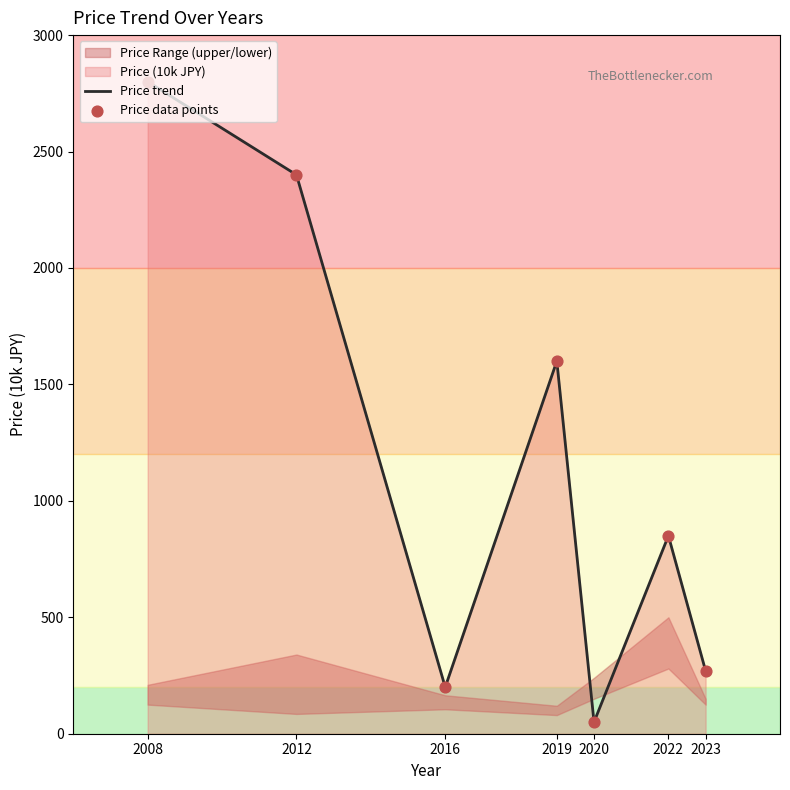

Which series has the widest spread of Y values?

Price trend